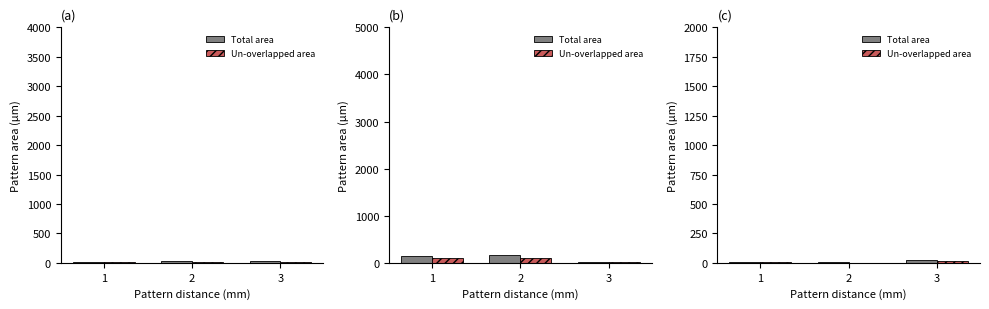

What is the difference between the maximum and minimum values in the Un-overlapped area series?

13.9